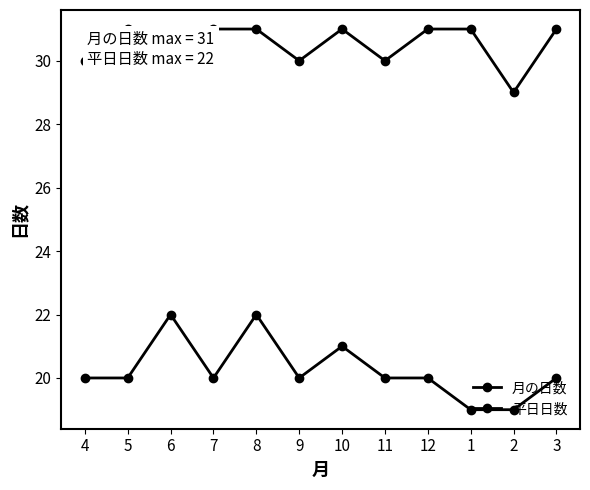

Does the chart have visible grid lines?

No